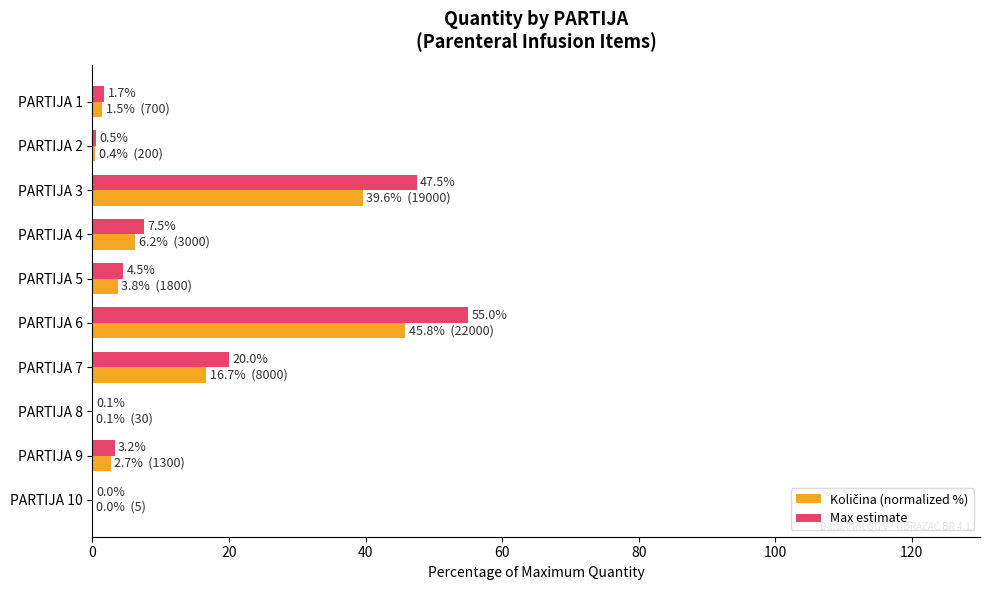

What is the greatest value displayed?

55.0